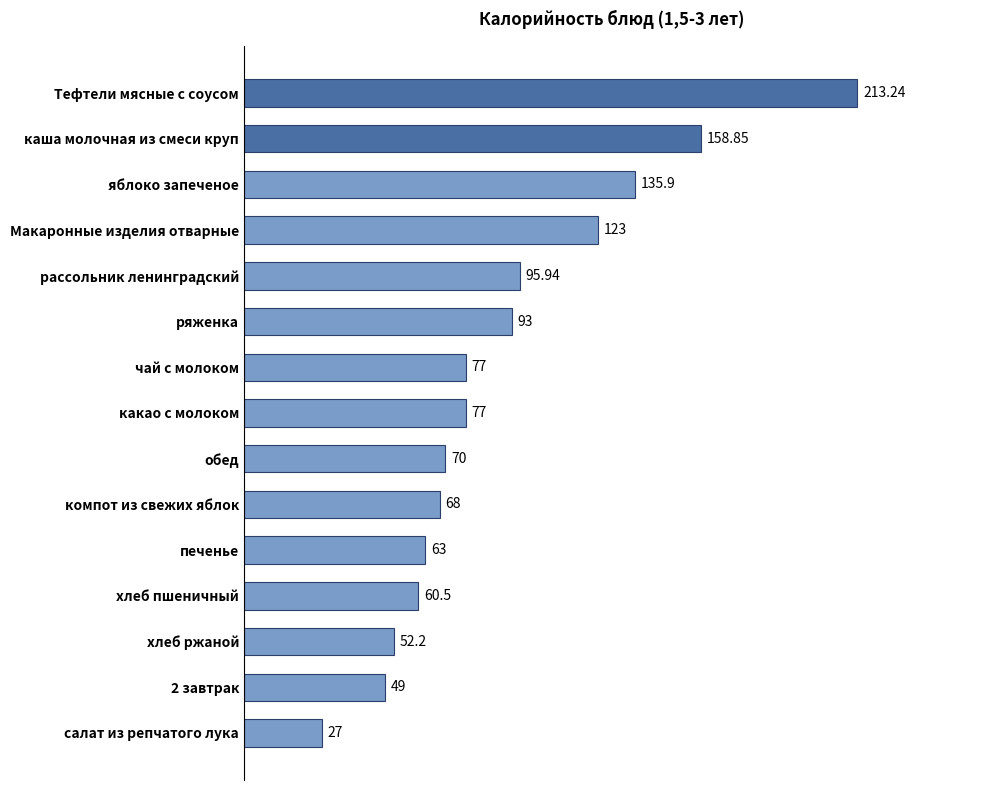

Where is the data nearest to the value 120?

Макаронные изделия отварные